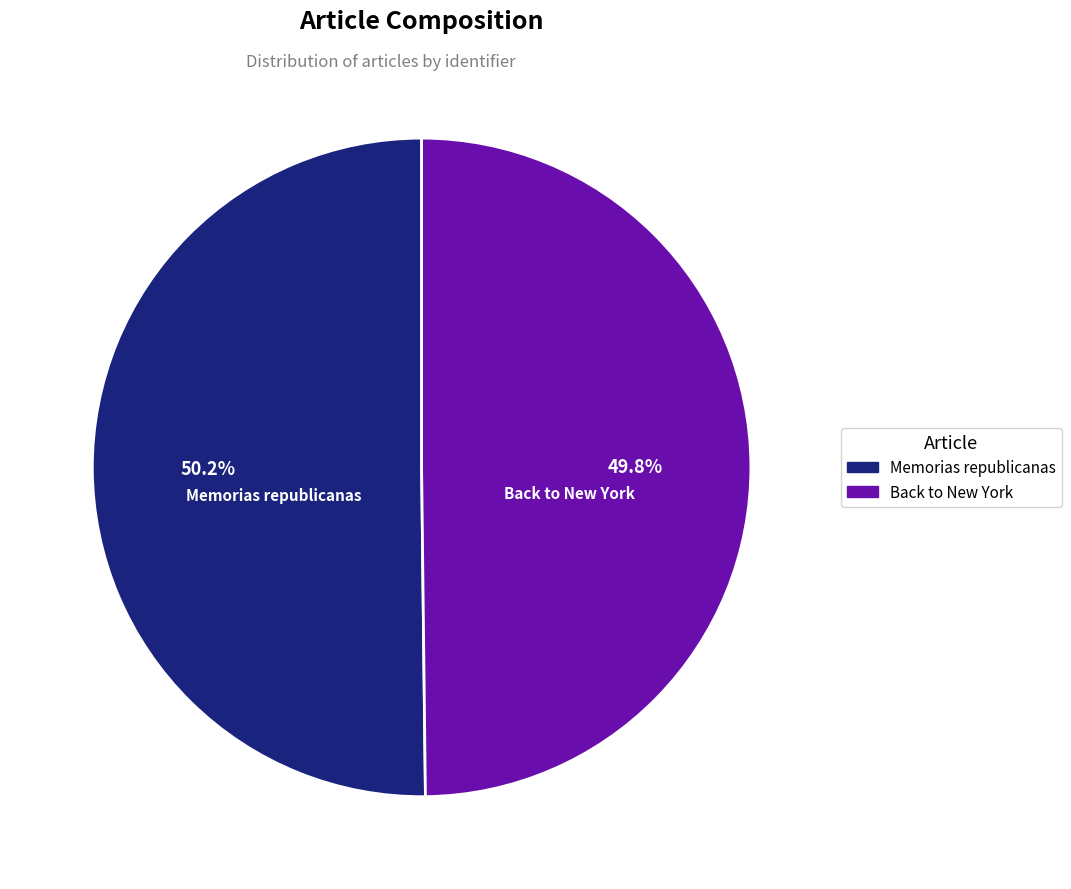

How much of the chart is everything except Memorias republicanas?

49.8%